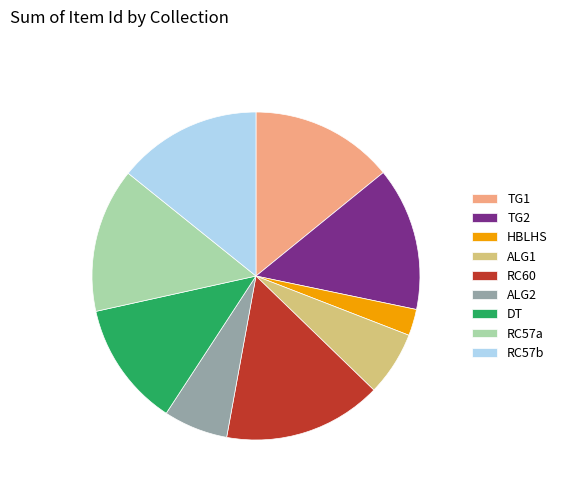

Approximately how many times larger is the value at ALG1 compared to TG2?

0.4